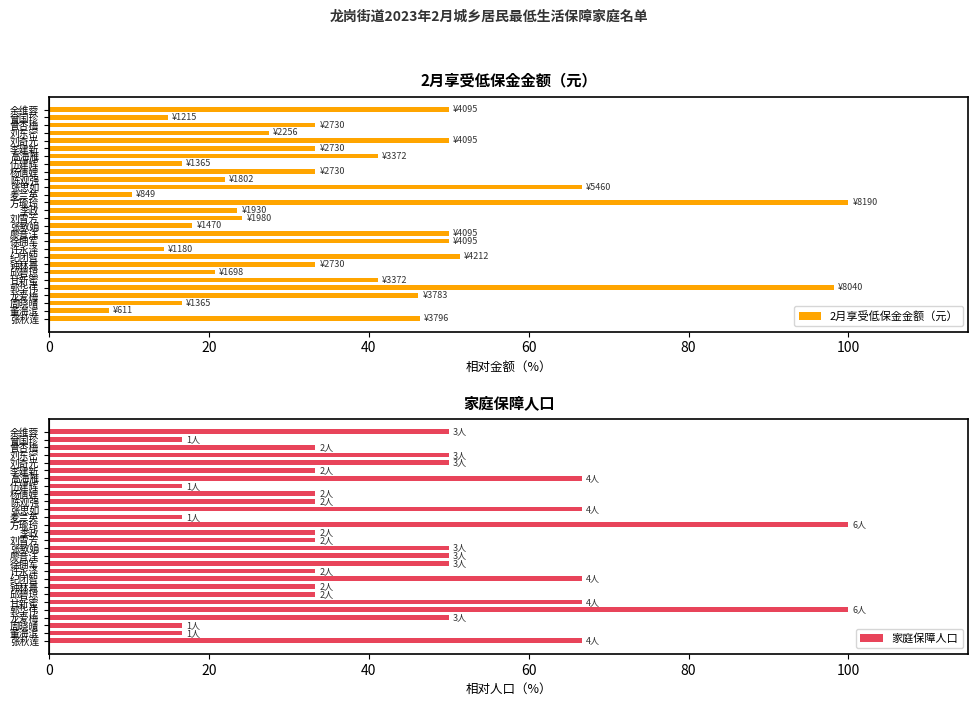

The value of 2月享受低保金金额（元） at 刘雪芳 is 24.2. True or false?

True